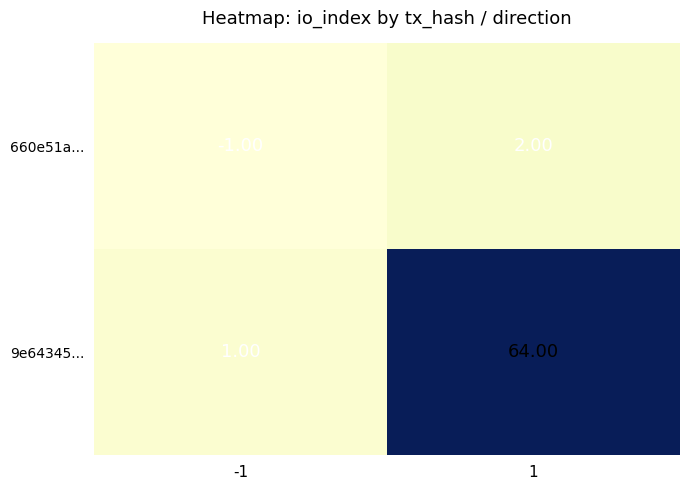

What is the total value across all series at 1?

66